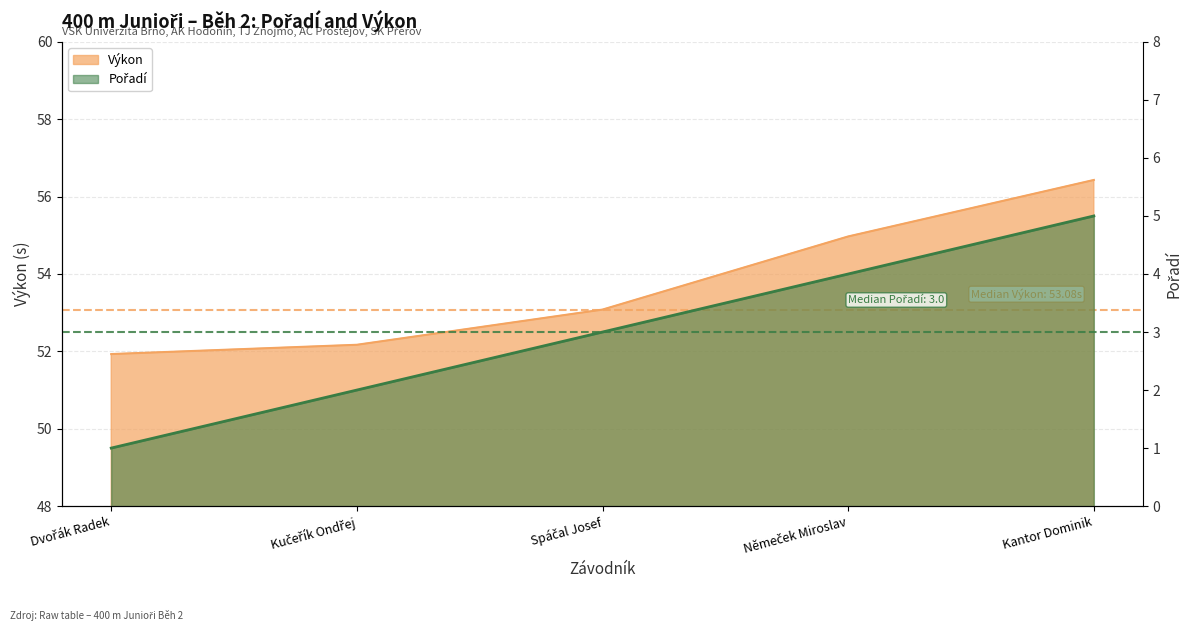

Which series has the largest range (max minus min)?

Výkon